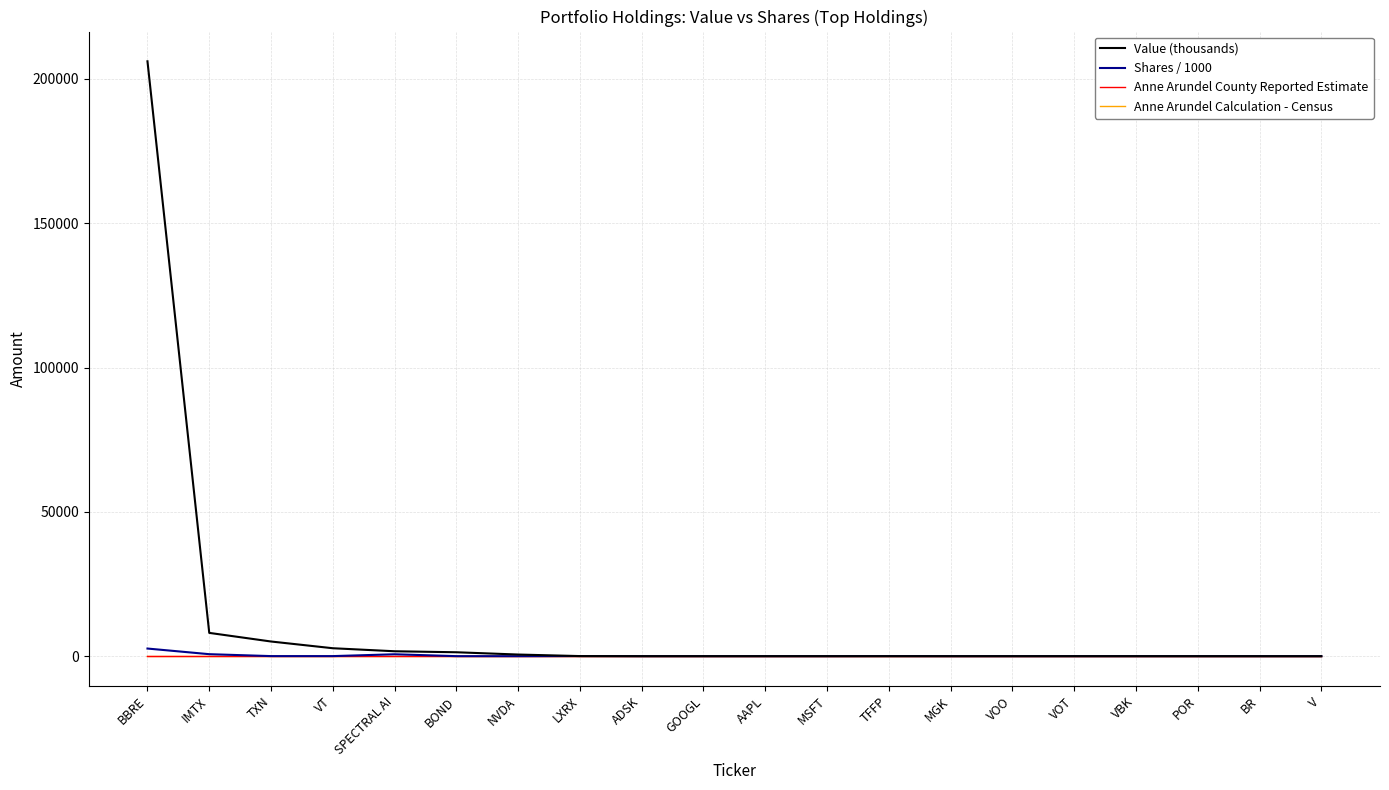

Is this an area chart (filled region under the line)?

No